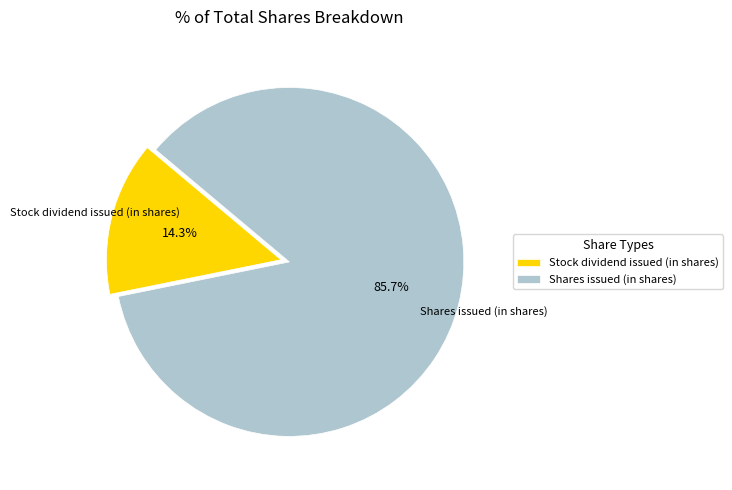

Which category has the smallest portion of the pie?

Stock dividend issued (in shares)